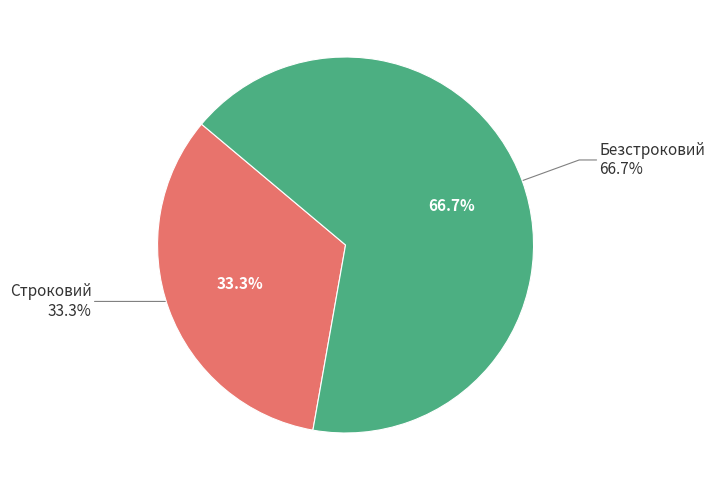

To the nearest percent, what portion does Безстроковий represent?

67%